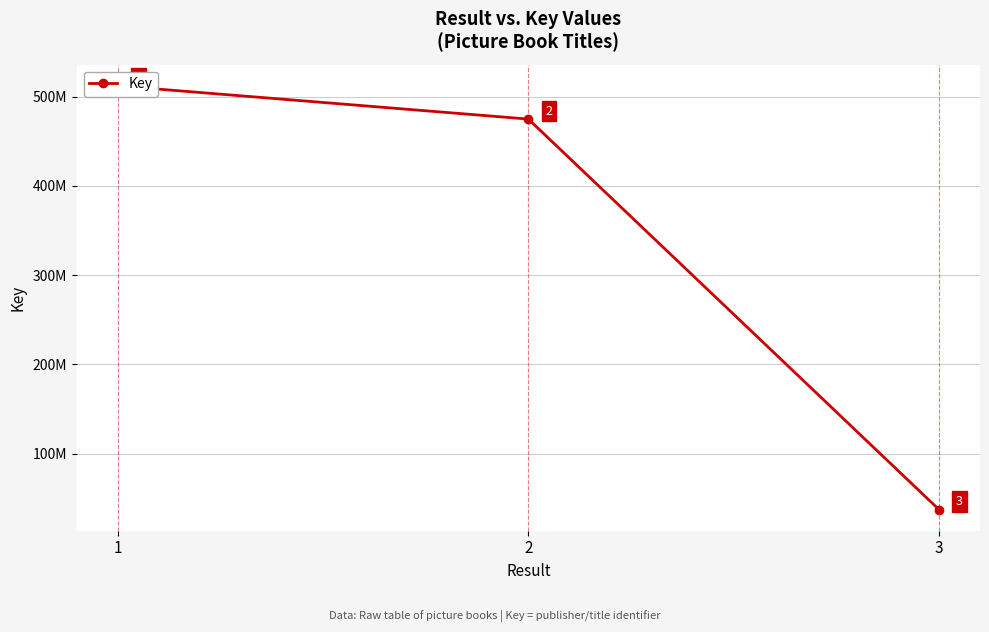

Rank the categories by value from lowest to highest.

3, 2, 1